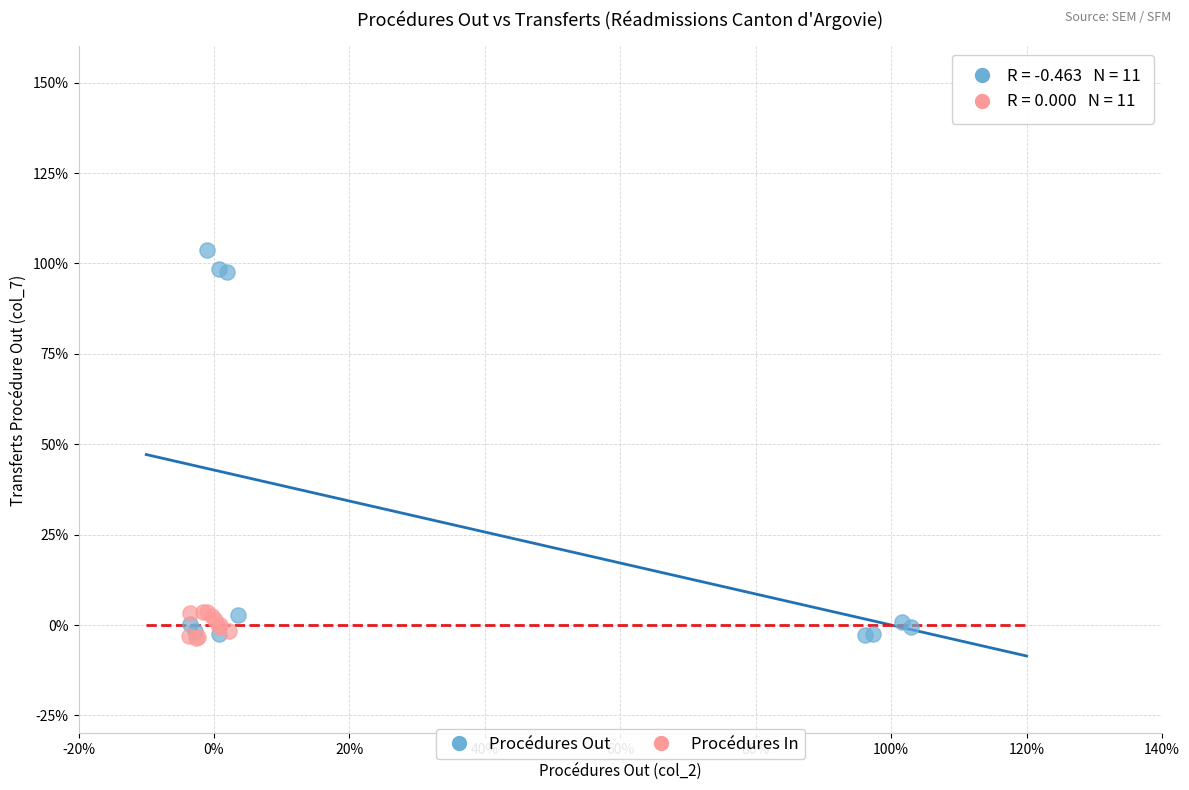

Which series has the largest Y range (max minus min)?

Procédures Out